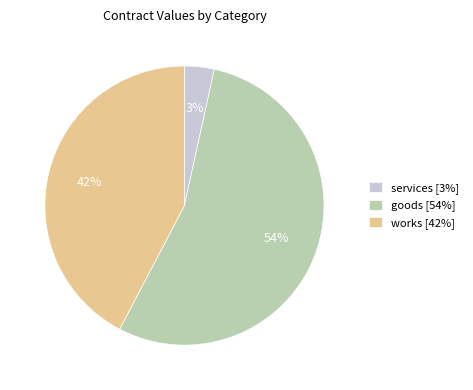

Do works [42%] and services [3%] together represent more than half of the pie?

No